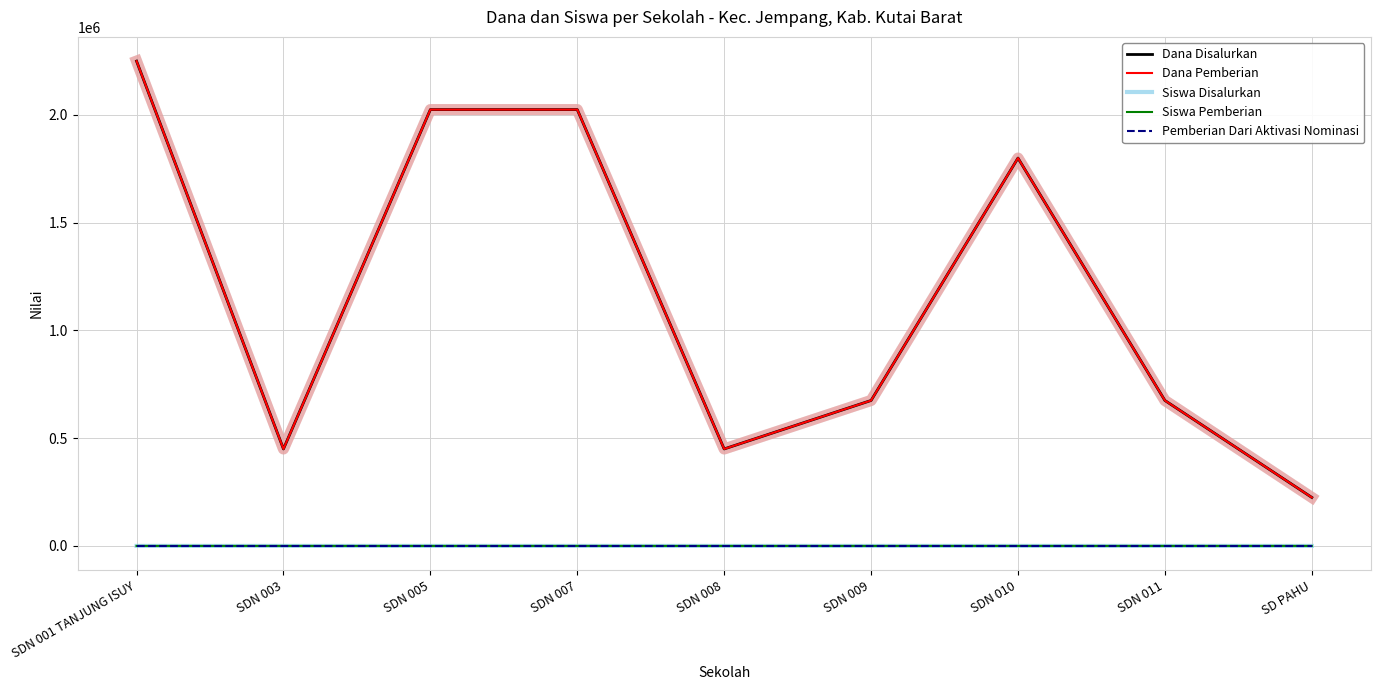

What is the difference between the Siswa Pemberian values at SDN 005 and SDN 010?

1